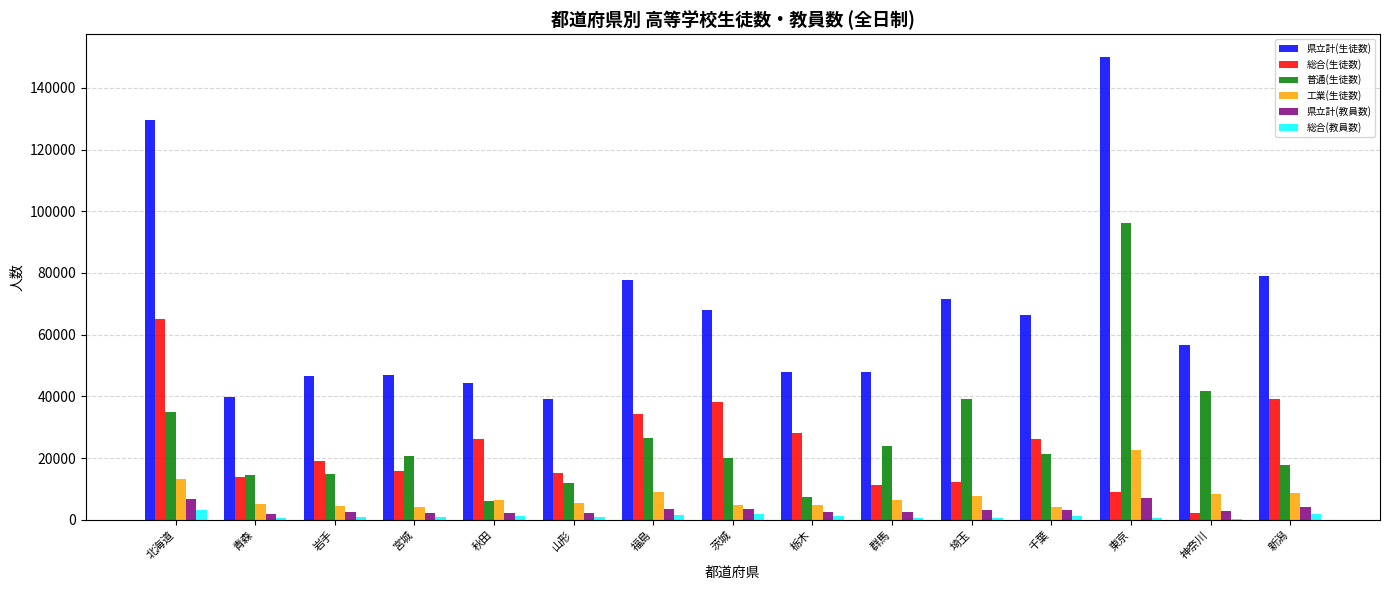

What is the sum of the 県立計(生徒数) values at 宮城 and 茨城?

114943